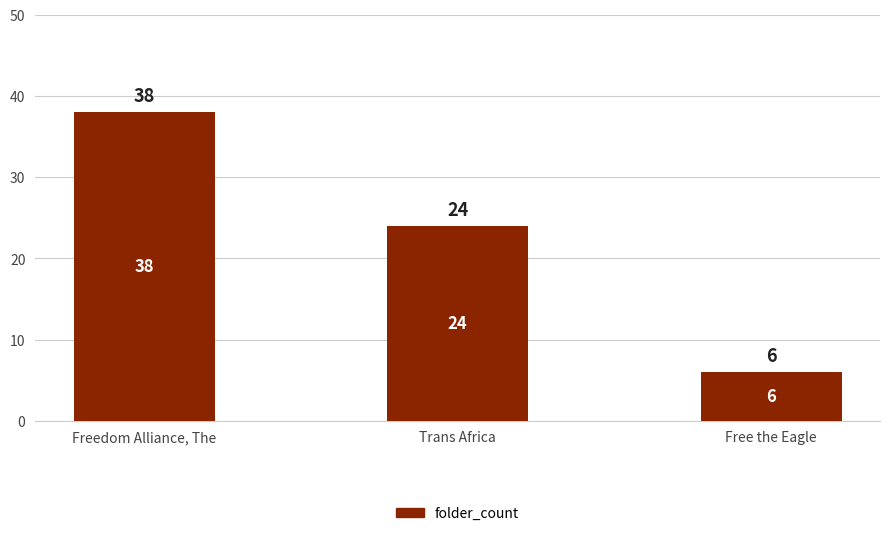

Rank the categories by value from lowest to highest.

Free the Eagle, Trans Africa, Freedom Alliance, The